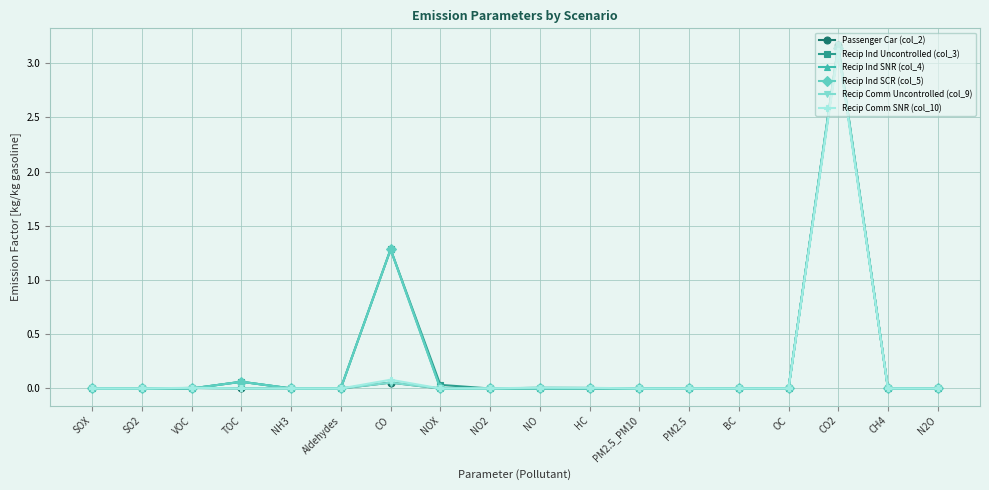

At which category does Recip Comm SNR (col_10) reach its first local valley?

TOC